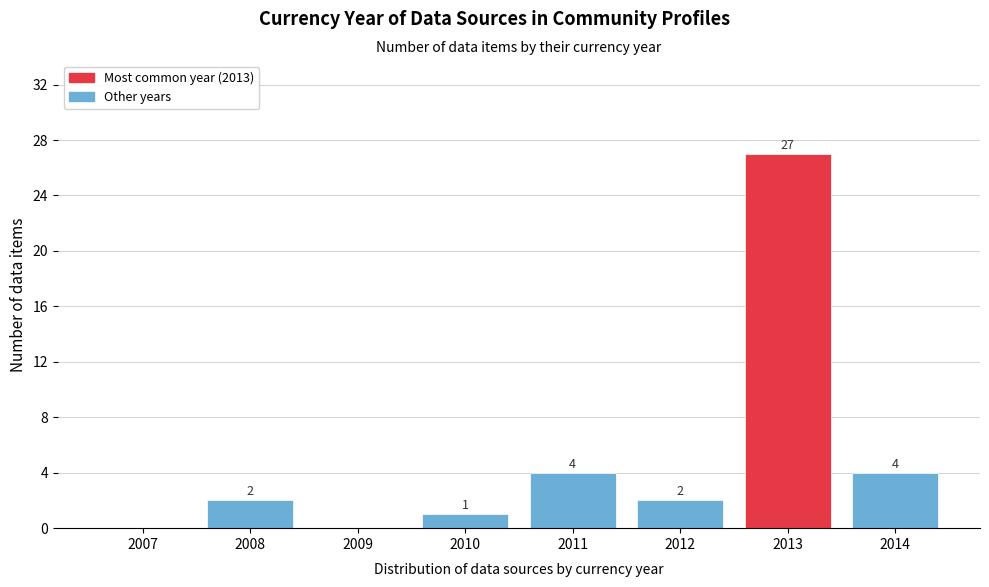

Reading left to right, extract all data points from this chart.

2007=0	2008=2	2009=0	2010=1	2011=4	2012=2	2013=27	2014=4